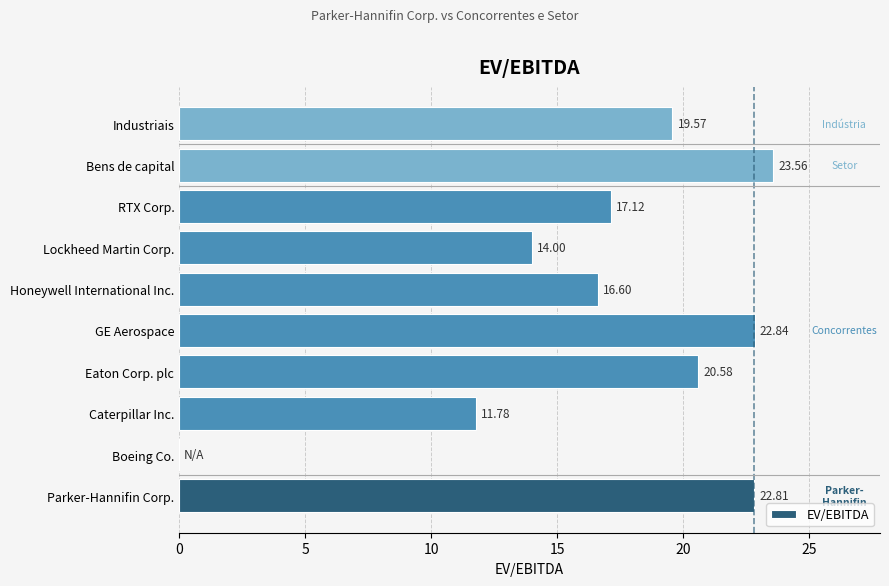

What is the change in value from Eaton Corp. plc to Lockheed Martin Corp.?

-6.6